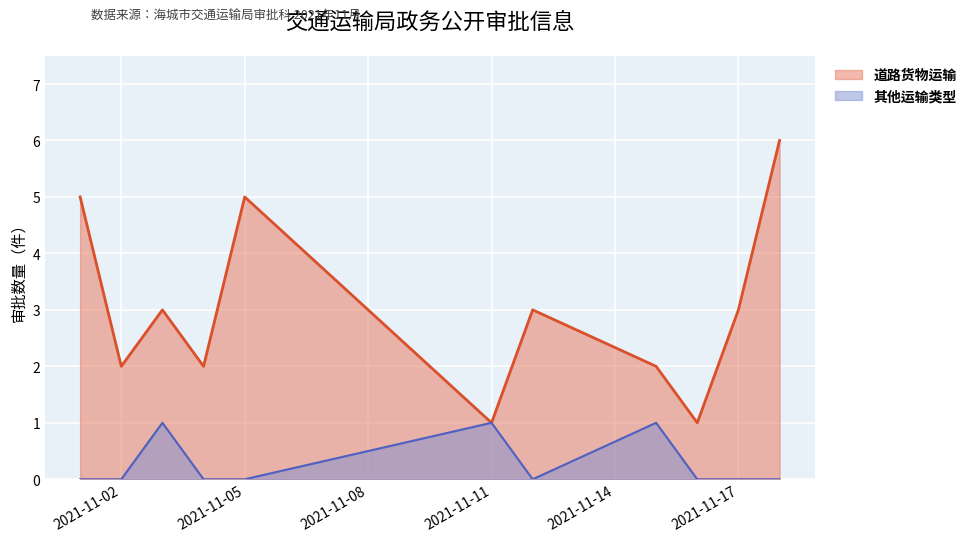

Does the chart display data point markers on the line(s)?

No